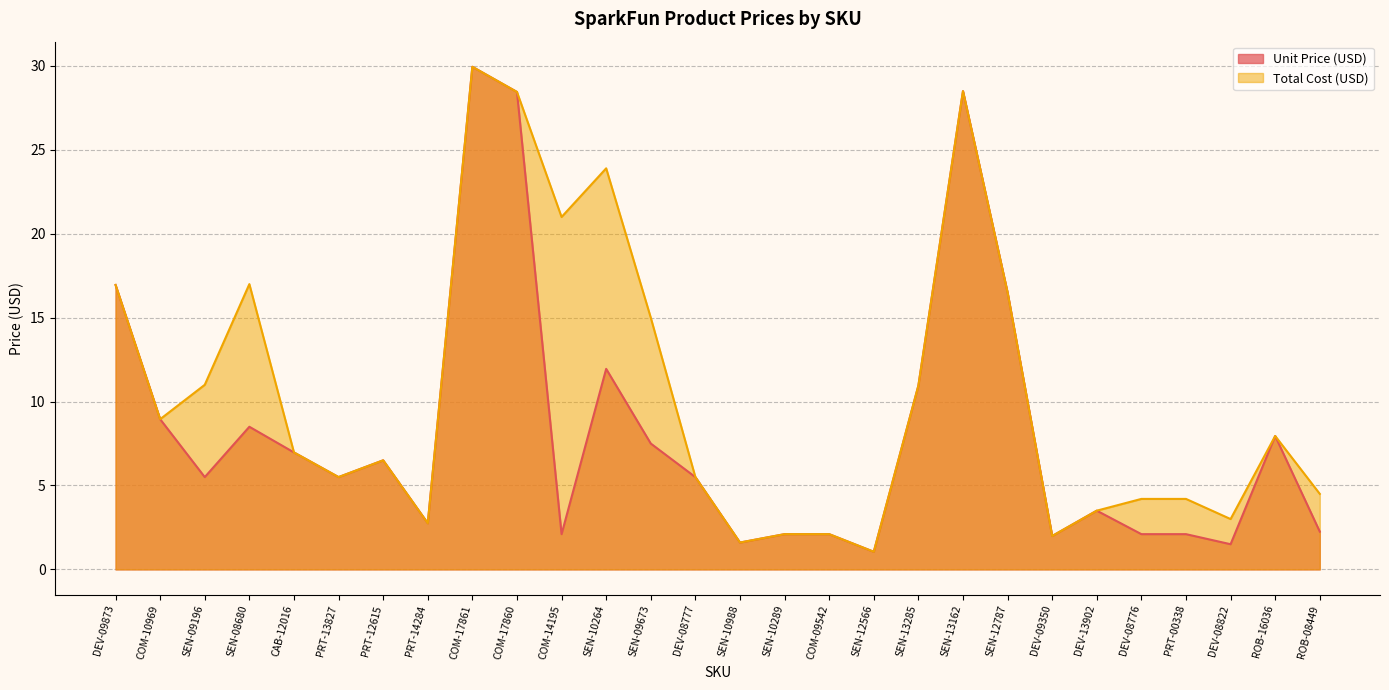

Between SEN-12787 and DEV-08822, which is larger?

SEN-12787